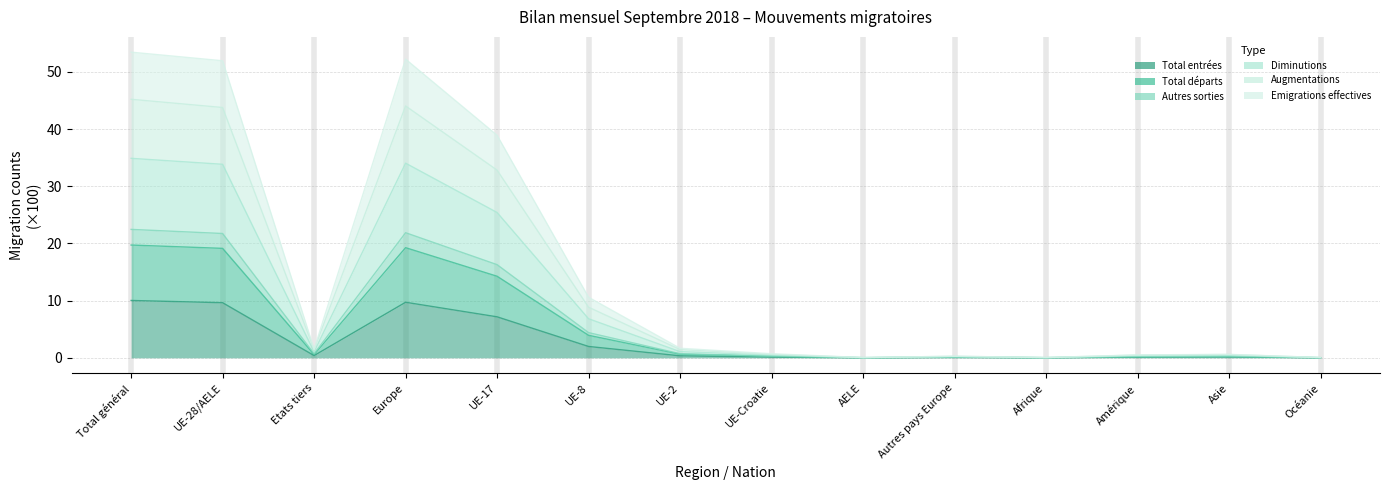

Which category has the lowest value in the Emigrations effectives (col_9) series?

Océanie